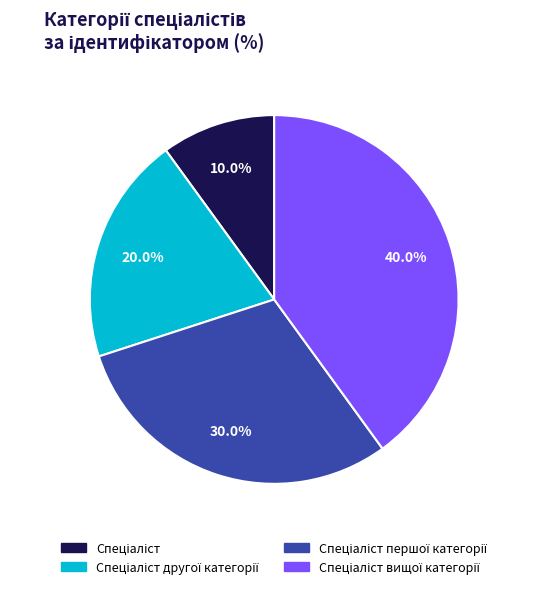

Is there any slice that represents more than half of the pie?

No